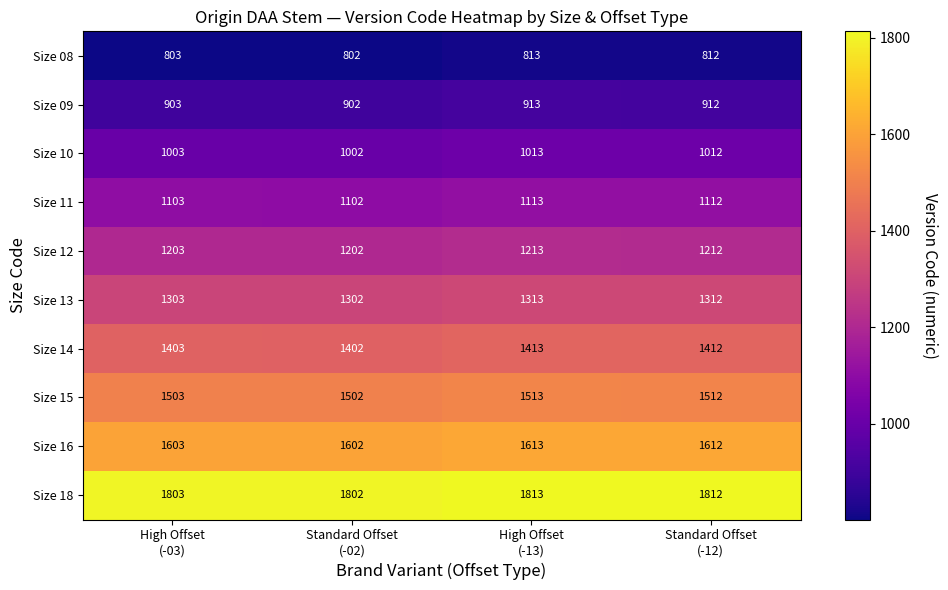

What is the difference between the maximum and minimum values in the Size 15 series?

11